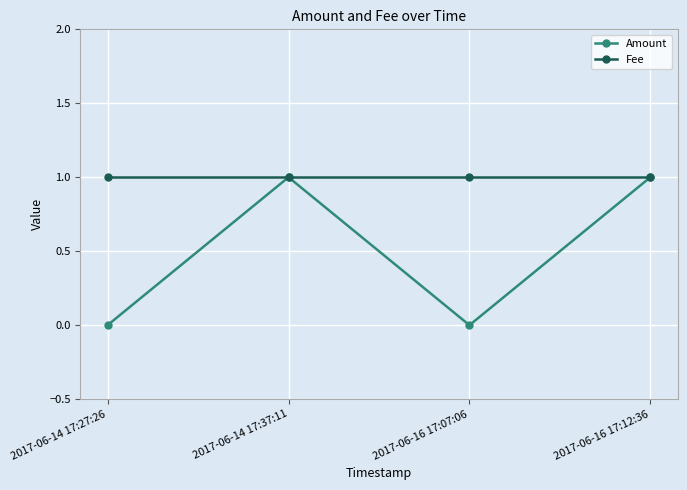

Which series has the largest total across all categories?

Fee